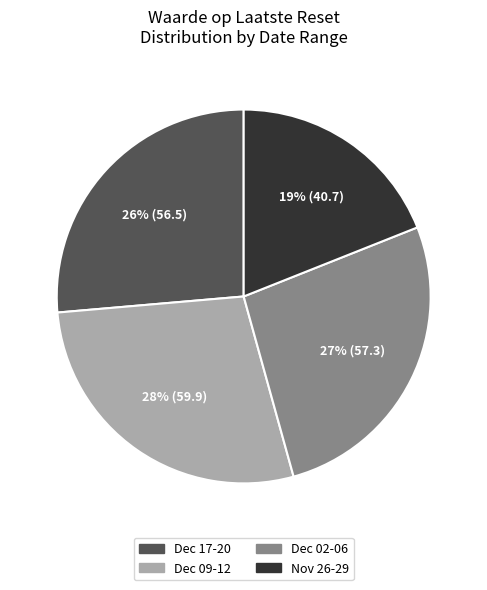

To the nearest percent, what is the average slice percentage?

25%